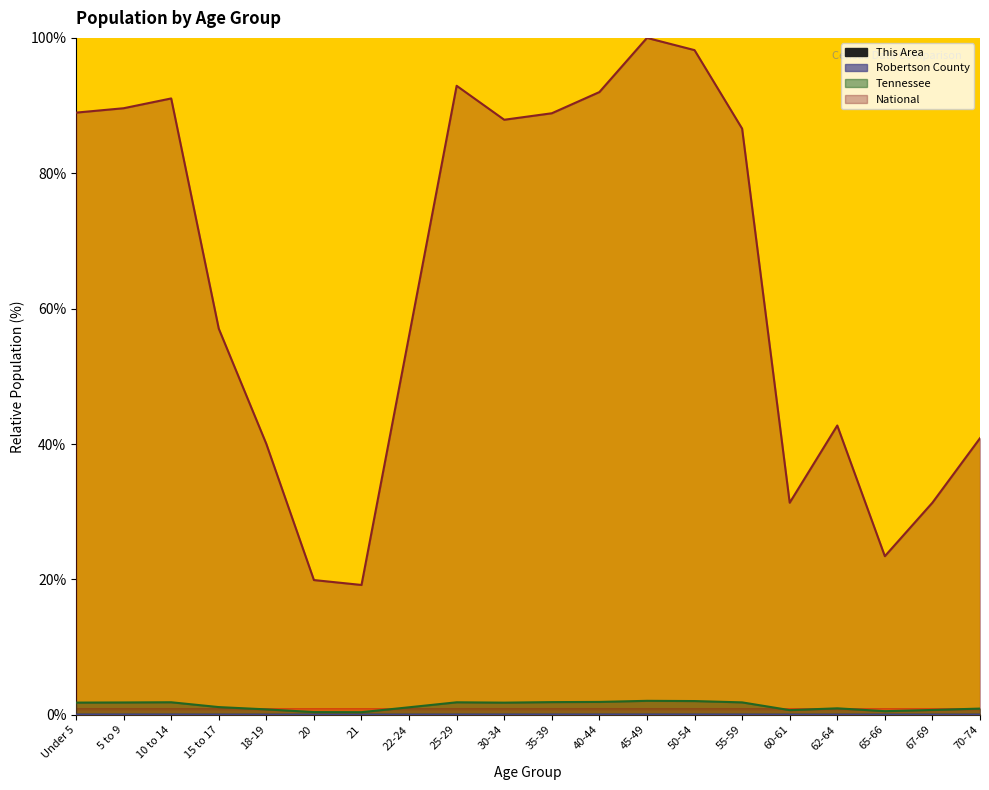

What position from the right is 65-66?

3